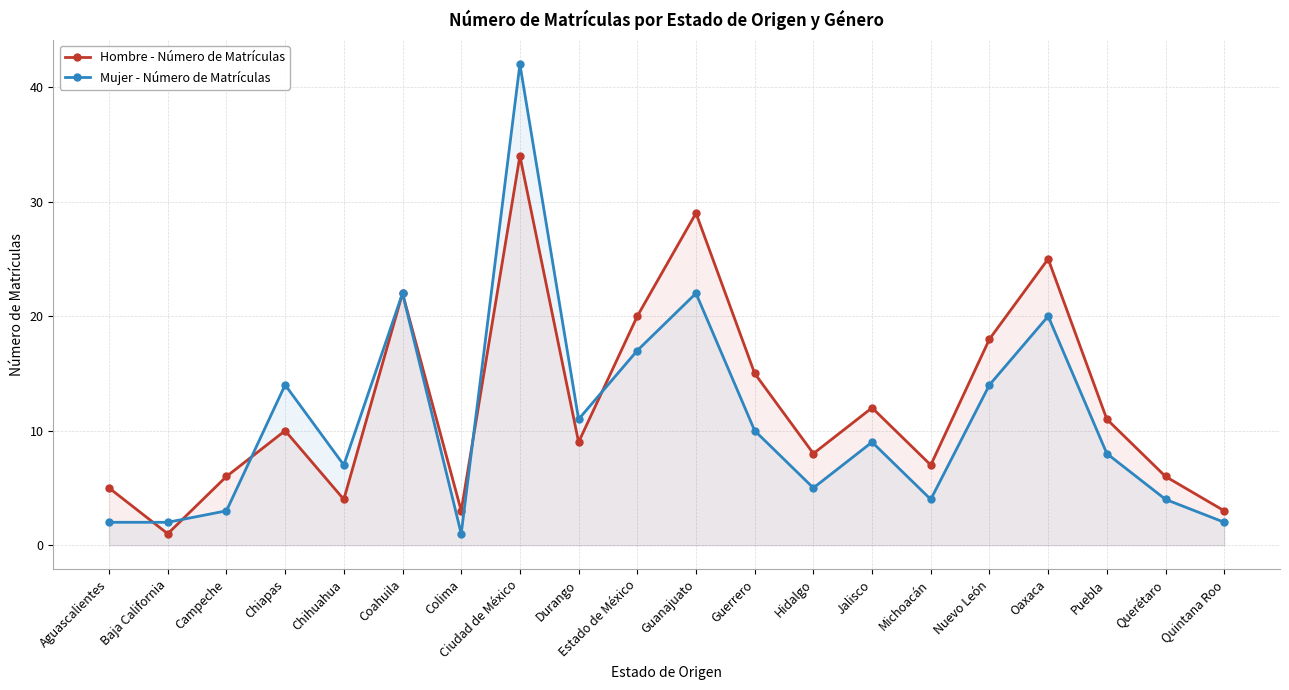

At which label is Mujer - Número de Matrículas closest to 21?

Coahuila